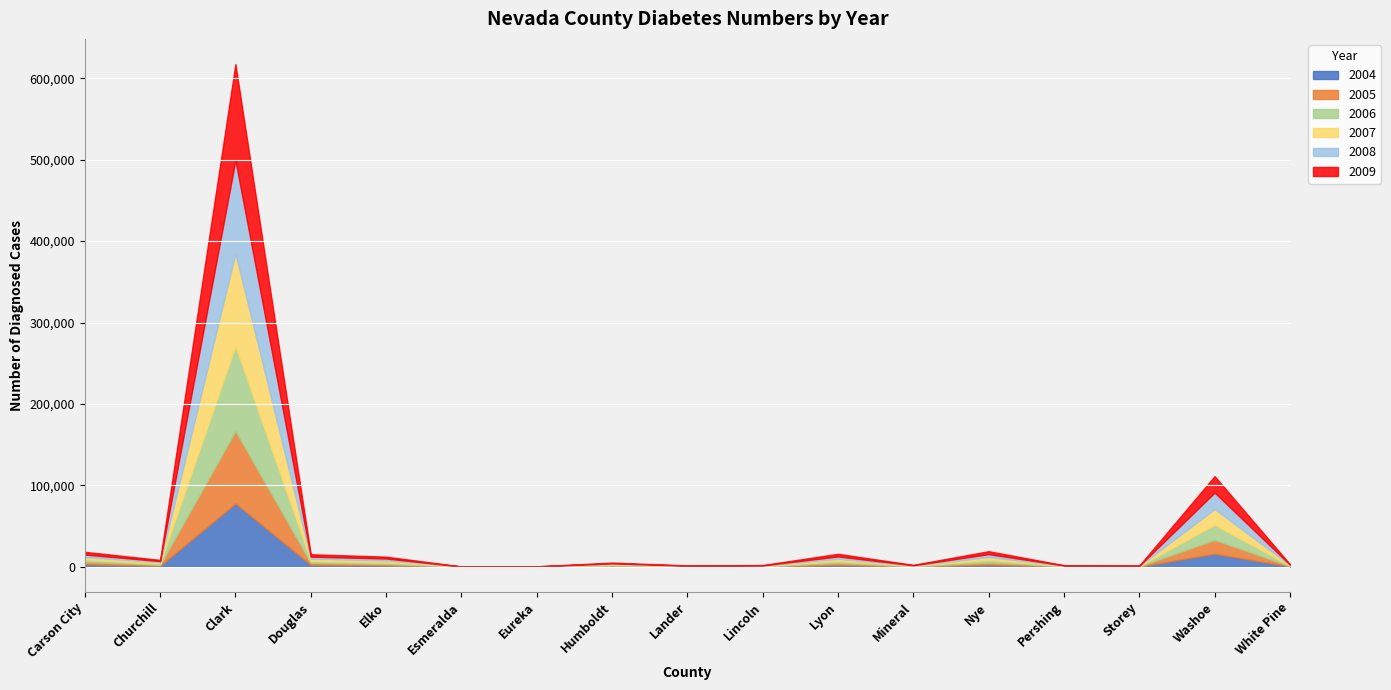

True or false: 2004 has a value of 356 at Storey.

False